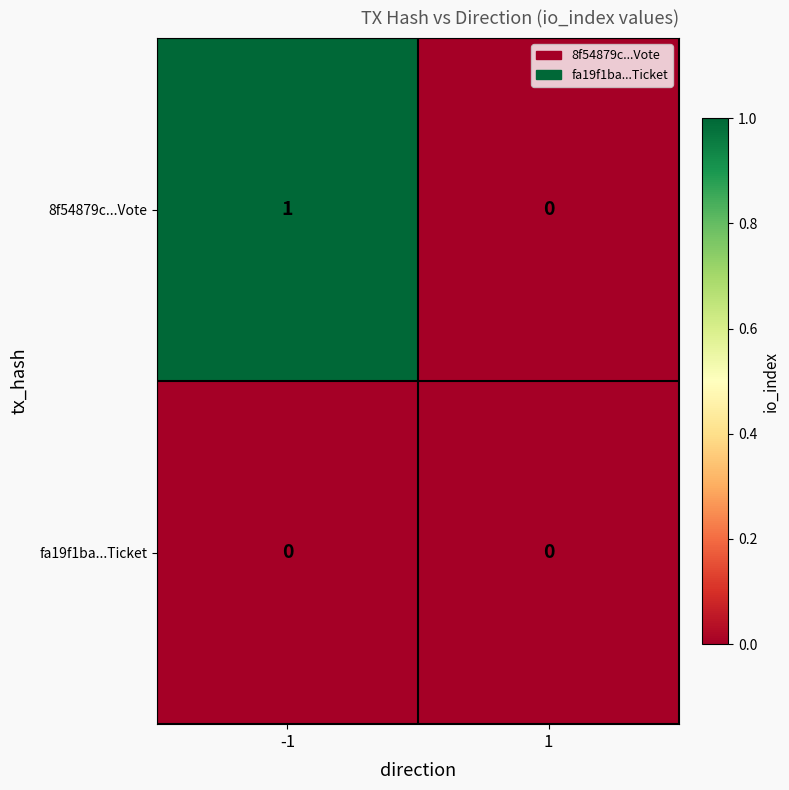

Rank the series by their maximum value, from highest to lowest.

8f54879c...Vote, fa19f1ba...Ticket